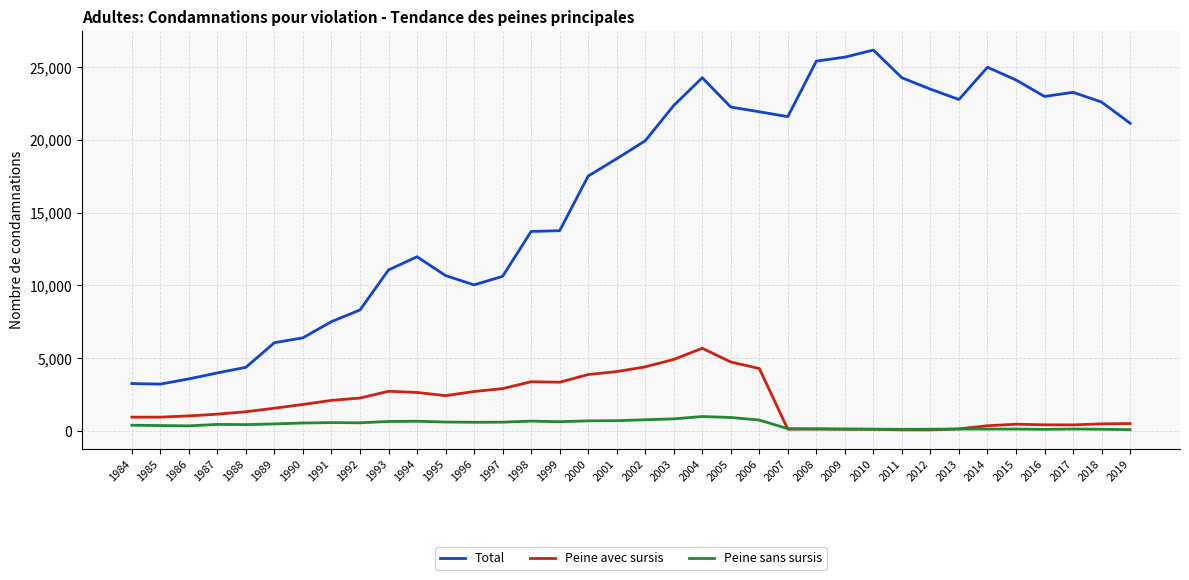

Rank the series by their maximum value, from highest to lowest.

Total, Peine avec sursis, Peine sans sursis